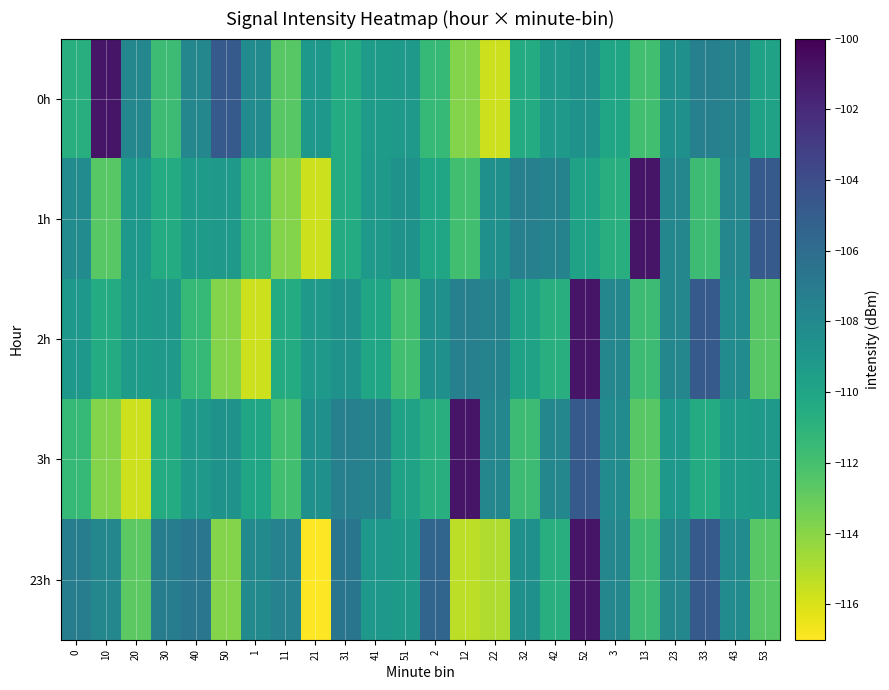

What is the total value across all series at 21?

-559.4